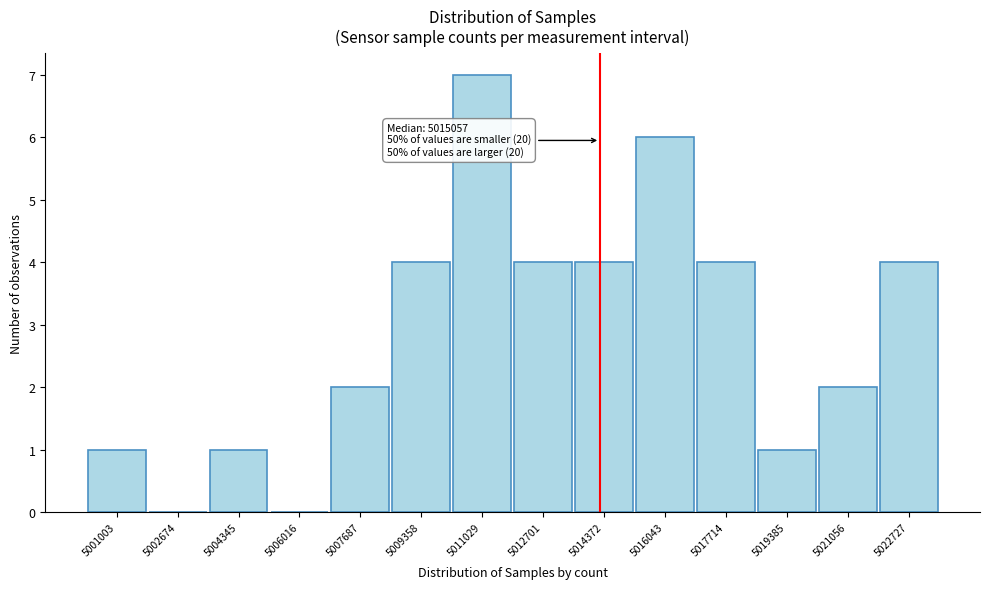

Reading left to right, what are all the values shown in this chart?

5001003=1	5002674=0	5004345=1	5006016=0	5007687=2	5009358=4	5011029=7	5012701=4	5014372=4	5016043=6	5017714=4	5019385=1	5021056=2	5022727=4